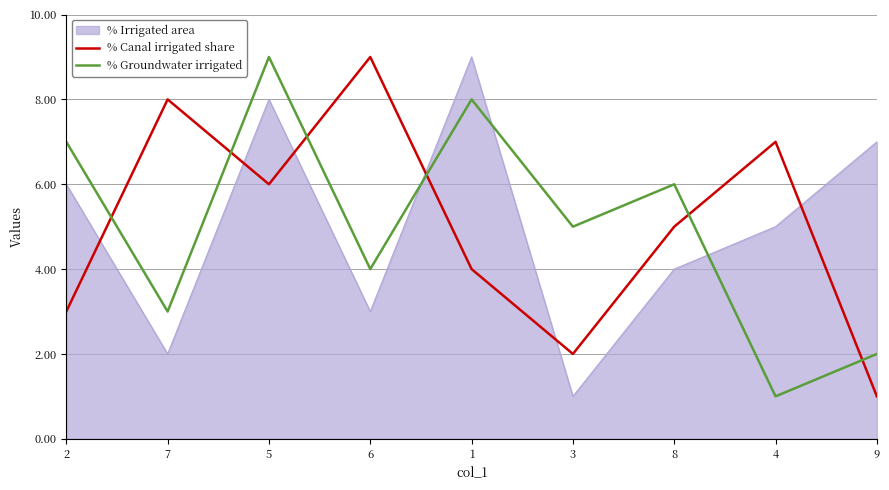

Where is % Groundwater irrigated nearest to the value 5?

3